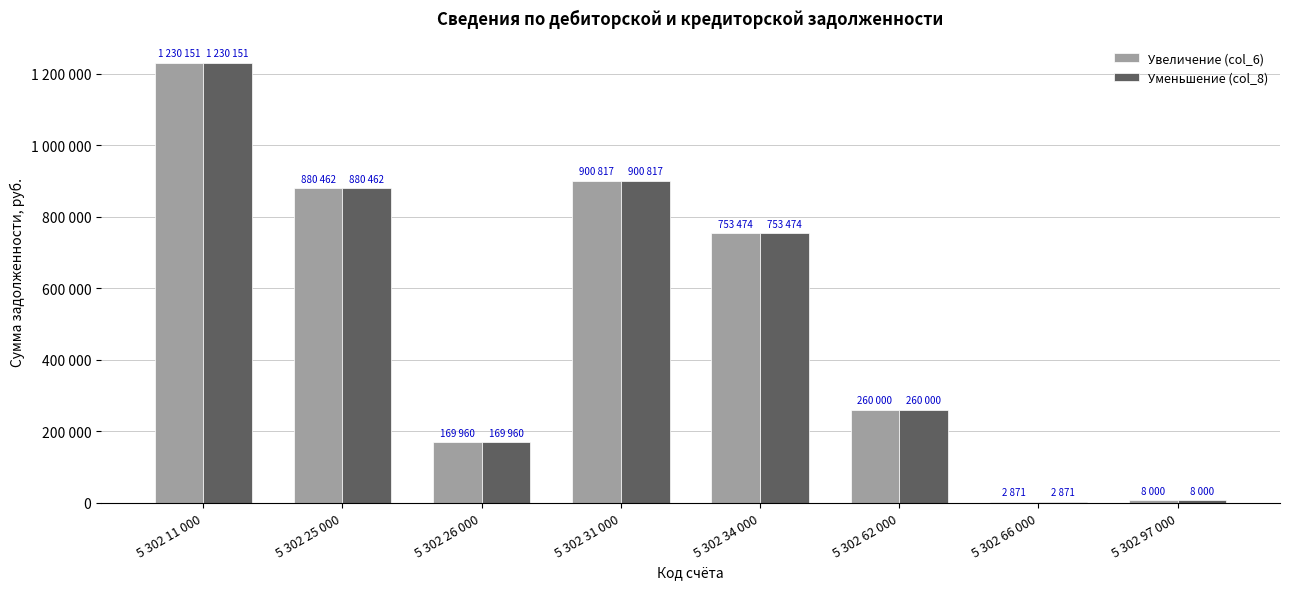

Reading right to left, transcribe all the data shown in this chart.

Увеличение (col_6): 8000.0	2871.4	260000.0	753474.4	900816.6	169959.6	880462.3	1230151.2
Уменьшение (col_8): 8000.0	2871.4	260000.0	753474.4	900816.6	169959.6	880462.3	1230151.2